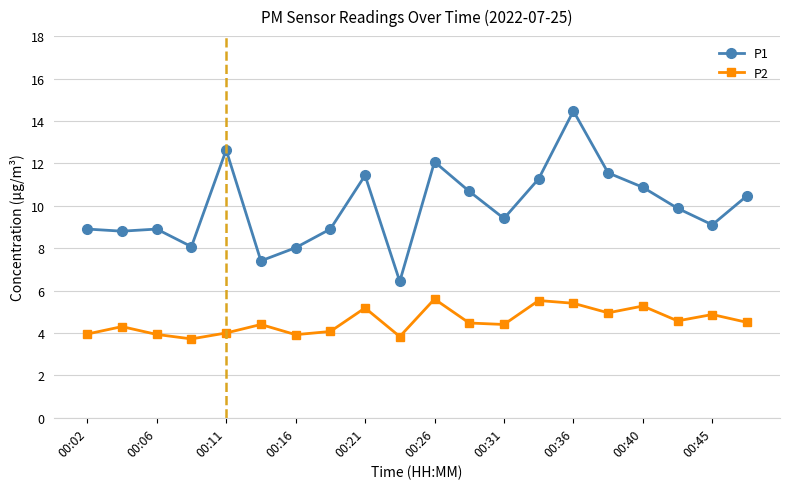

What is the value of the P1 point at the 5th from the left?

12.6